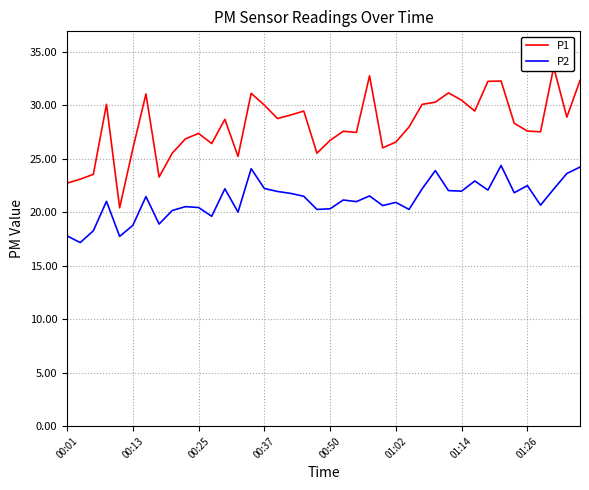

True or false: P2 and P1 intersect in this chart.

False